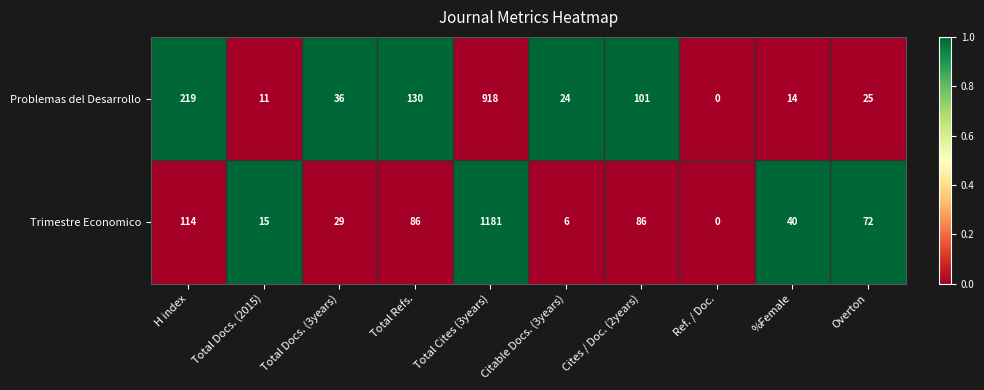

Which series has the largest total across all categories?

Trimestre Economico